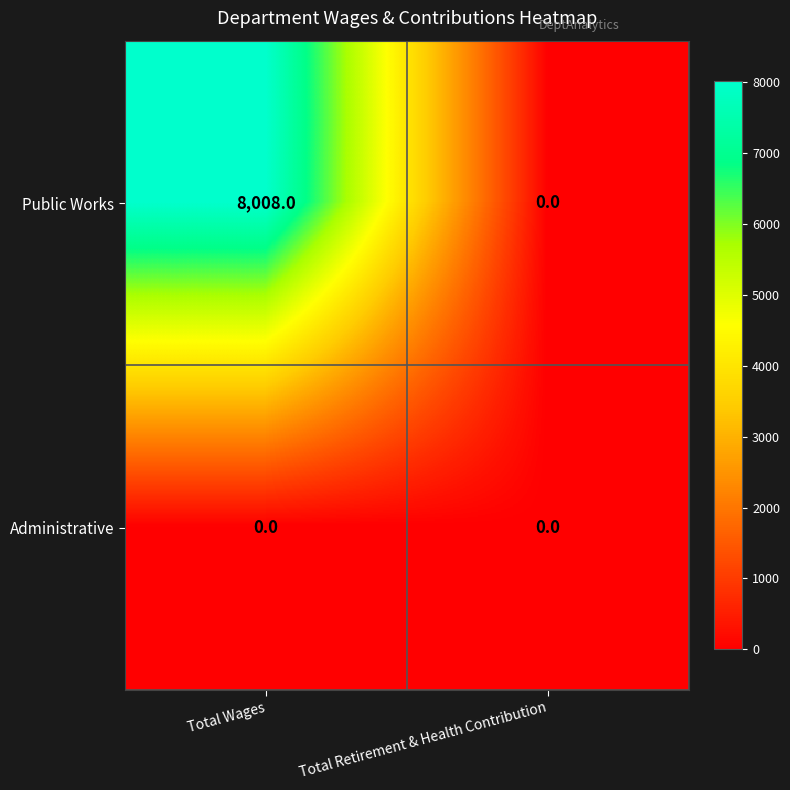

What is the total value across all series at Total Wages?

8008